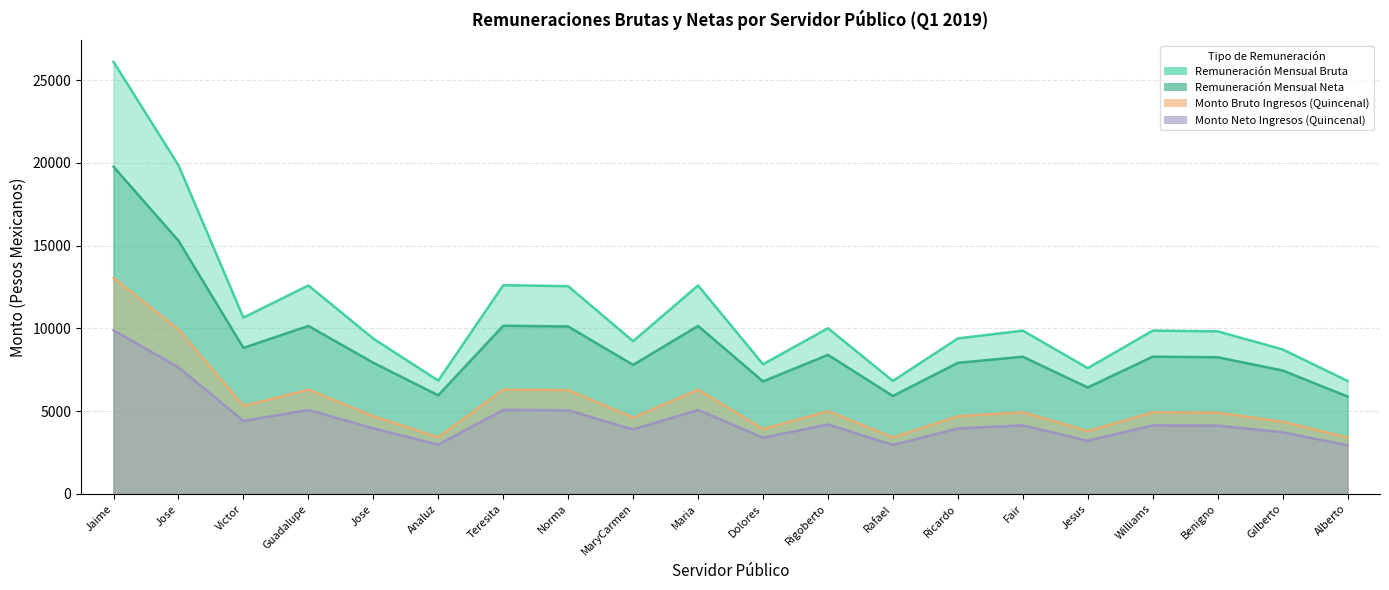

True or false: Remuneración Mensual Bruta has a value of 6851.7 at Analuz.

True